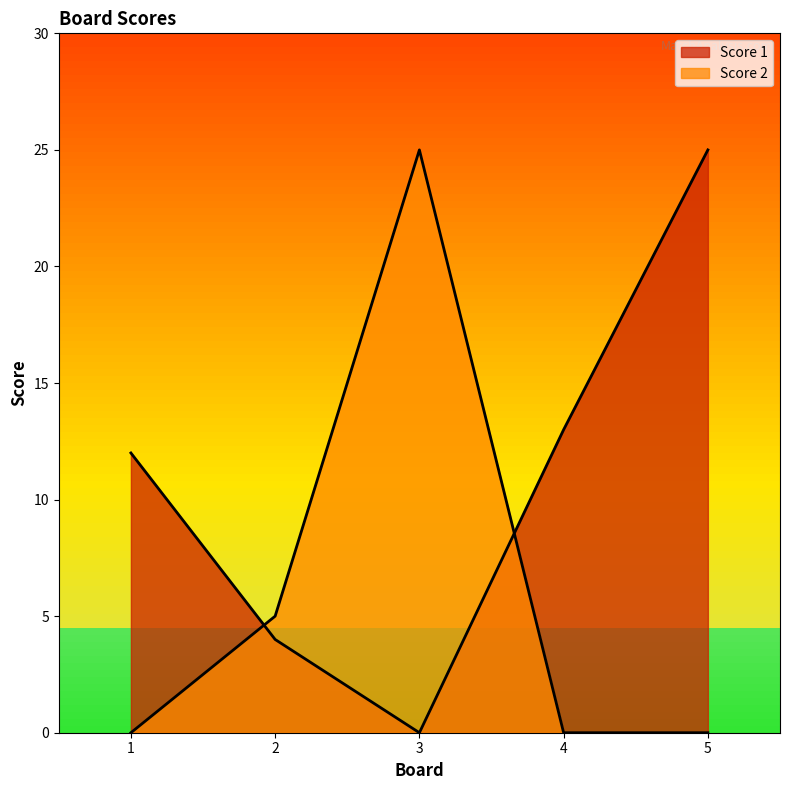

At which category is the sum across all series the highest?

3